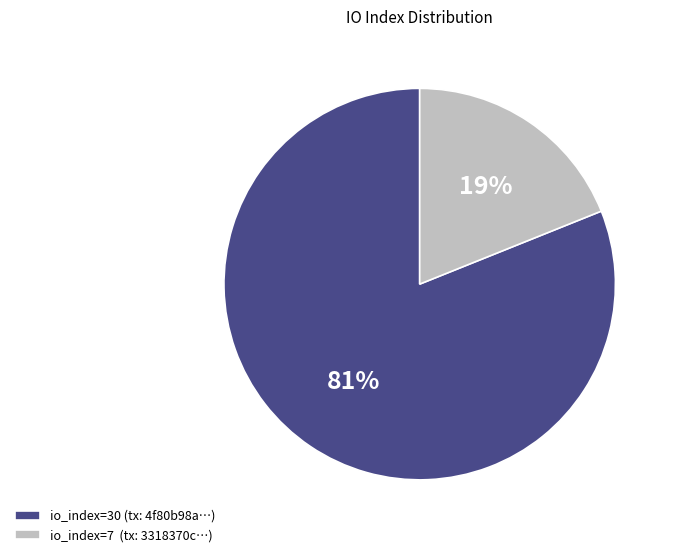

How many slices are in this pie chart?

2